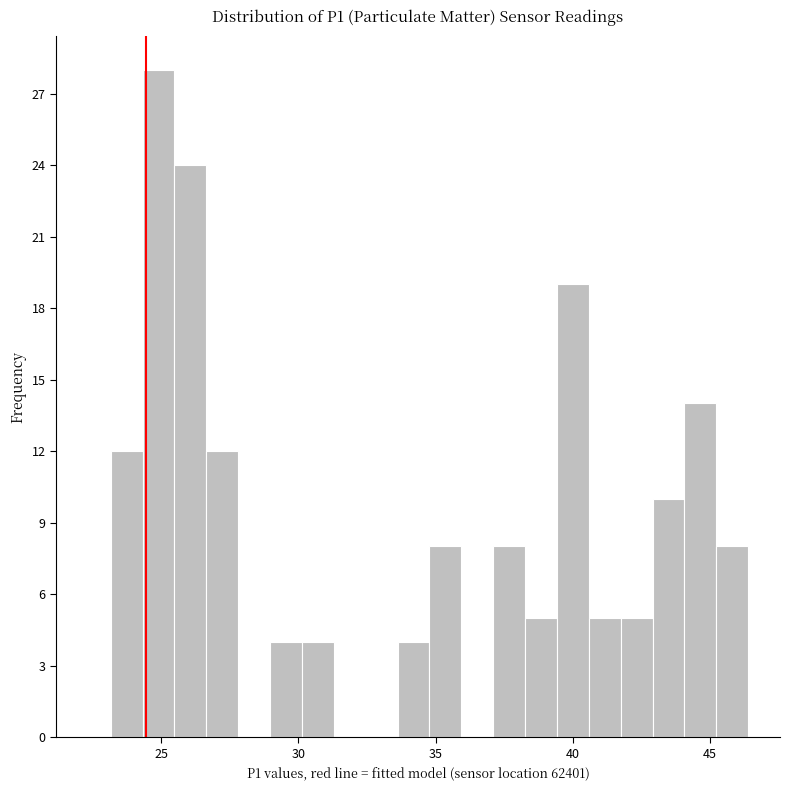

Read against the x-axis, roughly where is the centre of the tallest bar?

25.0